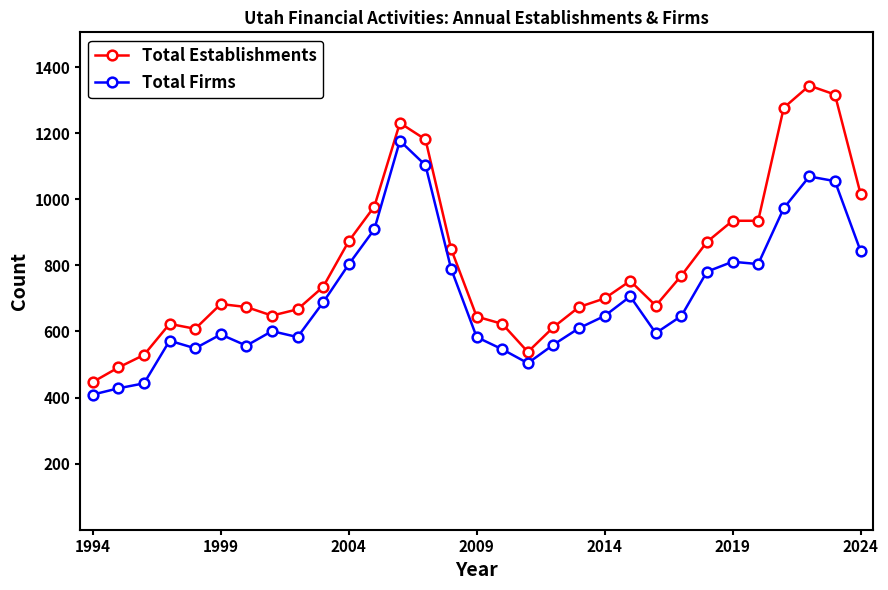

What is the value of the Total Establishments point at the 13th from the left?

1231